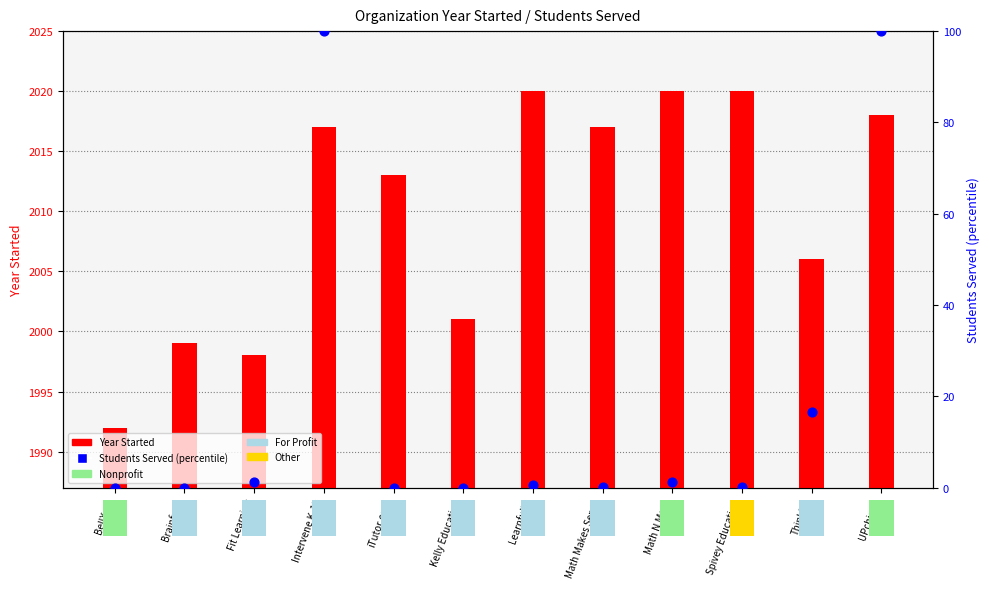

What is the total value across all series at Fit Learning?

1999.2